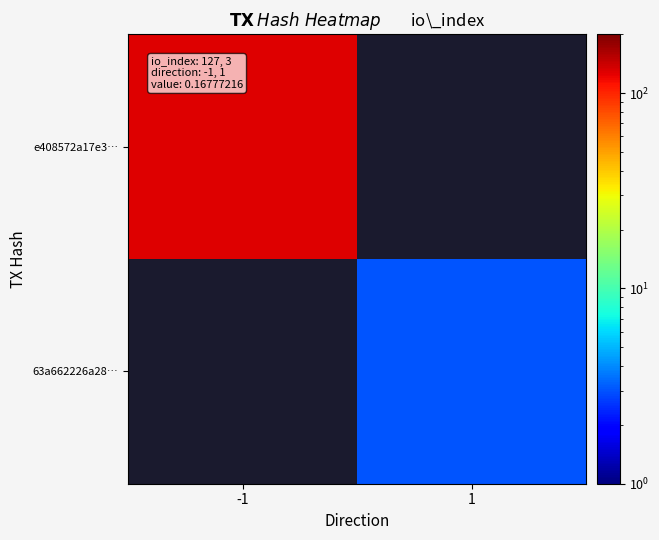

Reading left to right, list all the values displayed in this chart.

e408572a17e3…: -1=127	1=0
63a662226a28…: -1=0	1=3